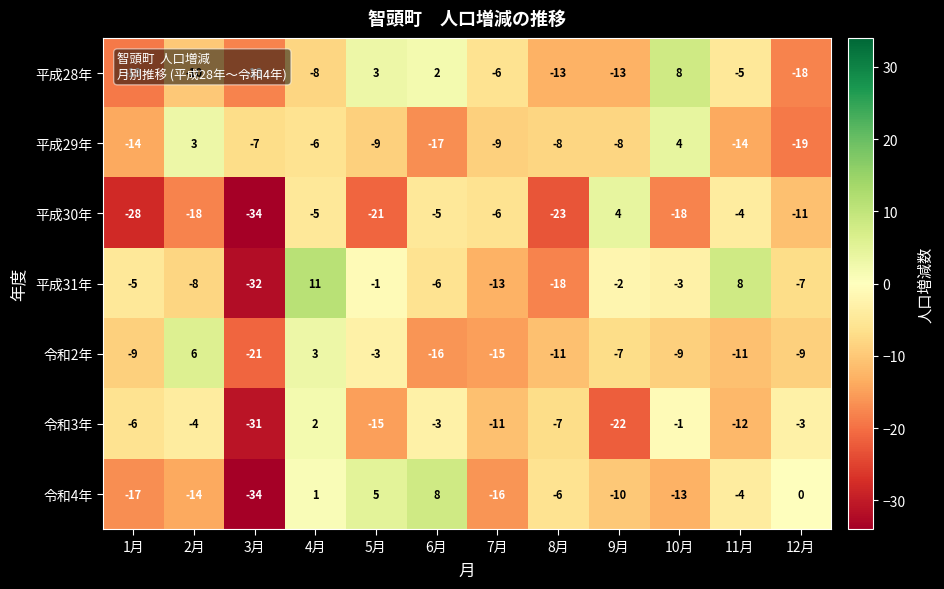

Which series has the largest range (max minus min)?

平成31年